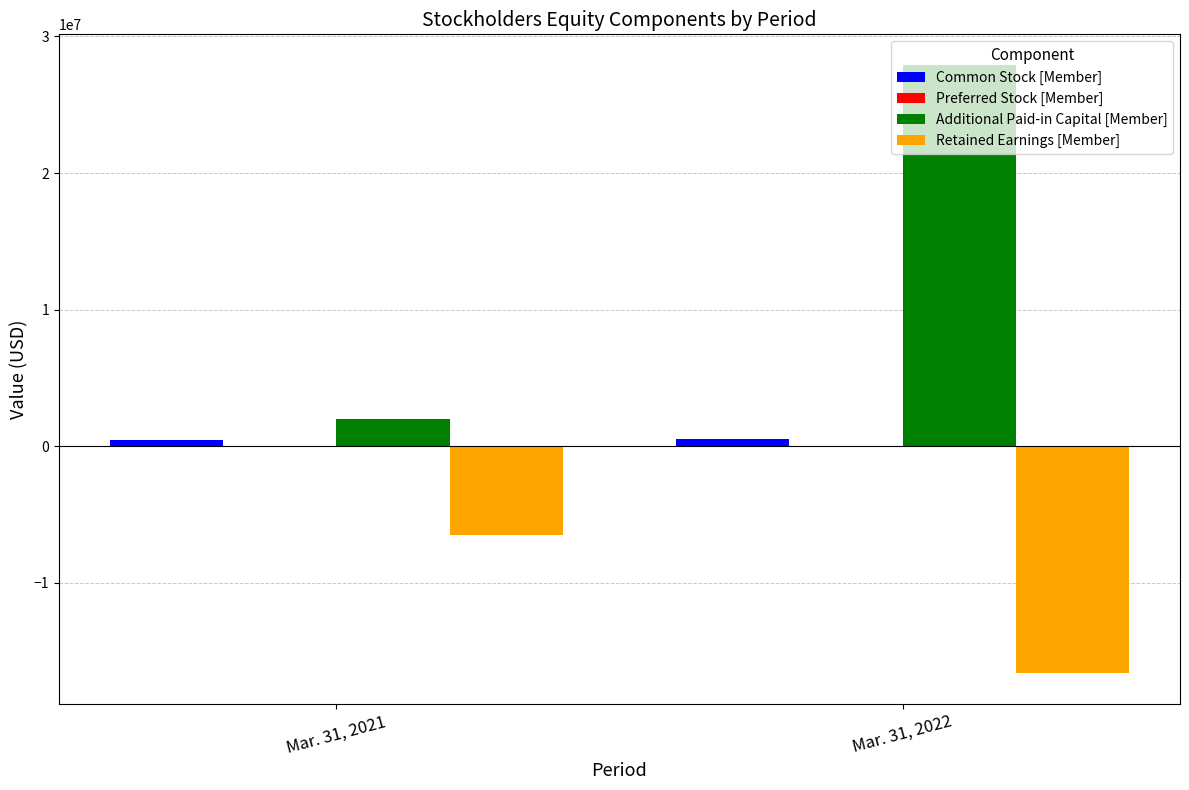

At which category is the sum across all series the highest?

Mar. 31, 2022